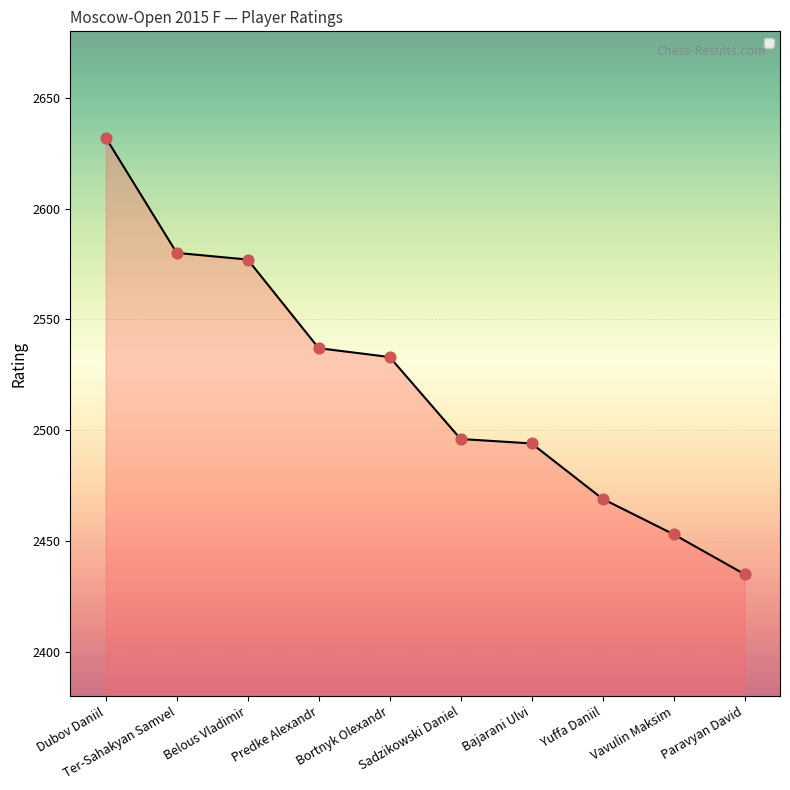

What is the ratio of the value at Yuffa Daniil to the value at Predke Alexandr?

1.0